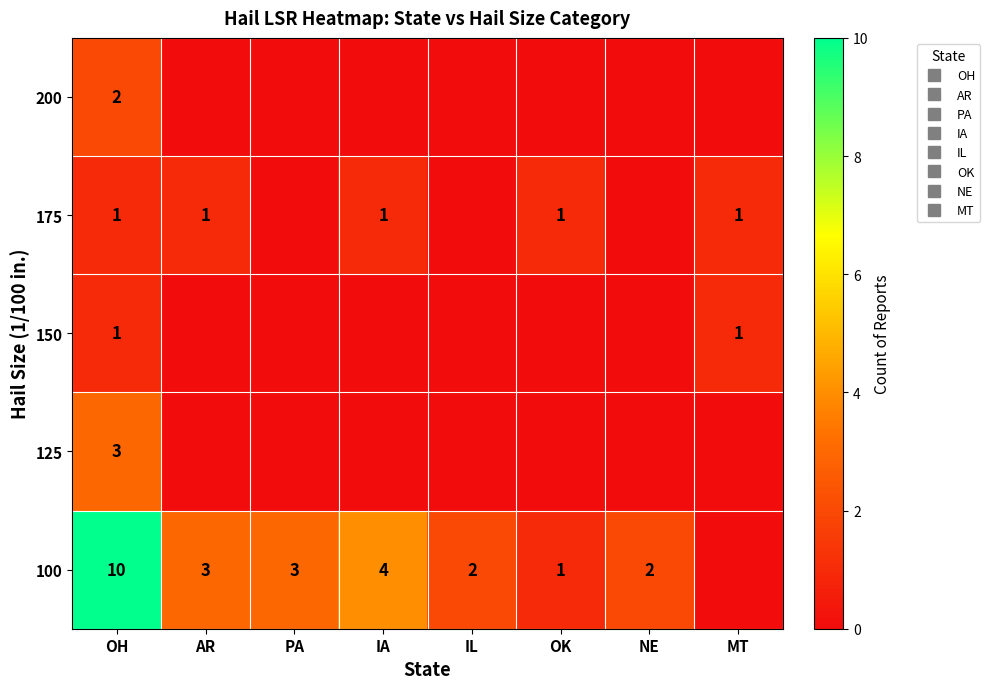

What is the difference between the highest and lowest values at OH?

9